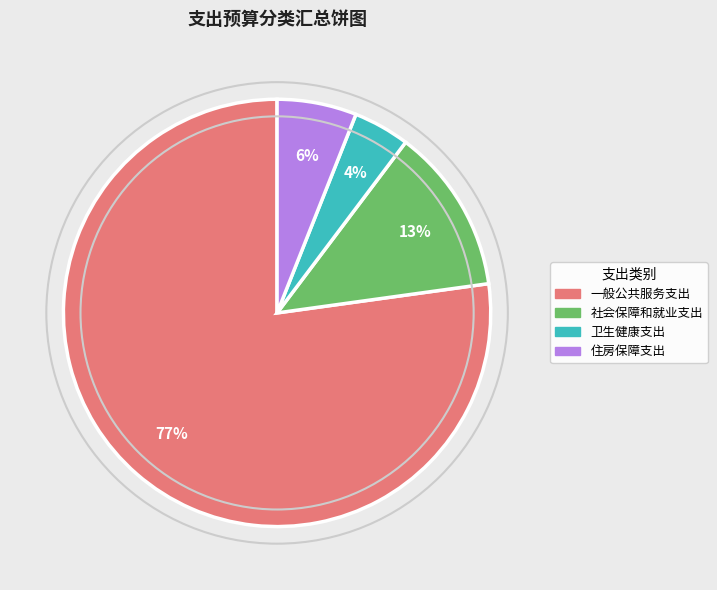

How many segments does this pie chart have?

4